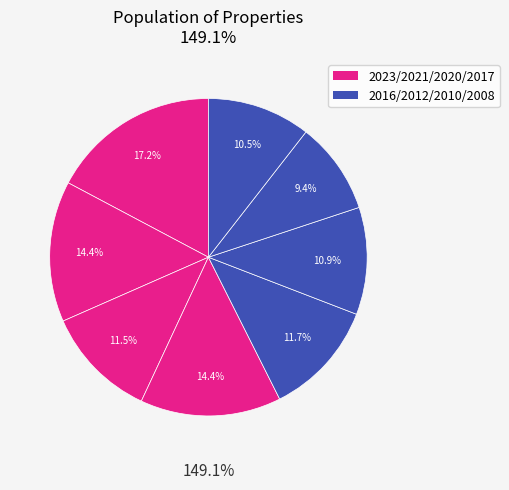

The 2016 slice represents 12% of the pie. True or false?

True